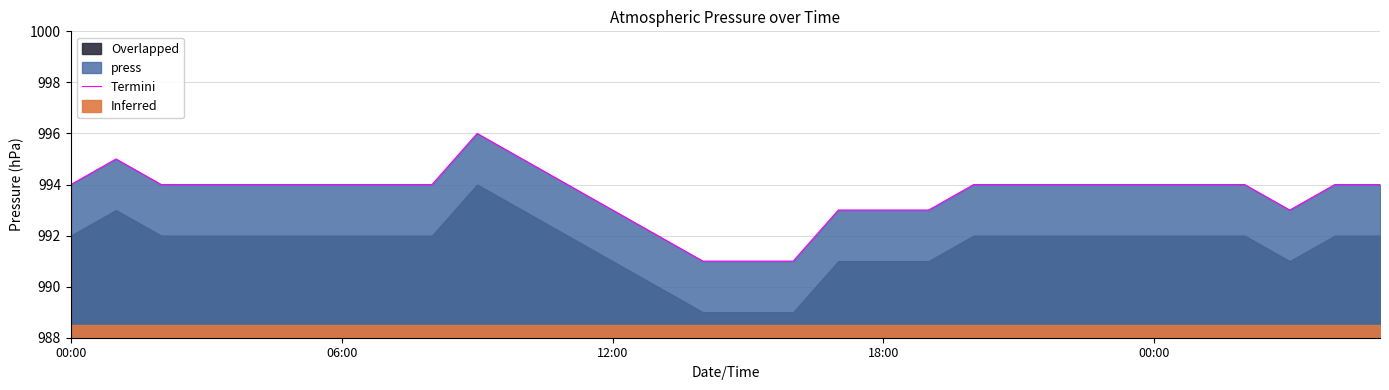

Is it true that the value at 5 is 653?

False